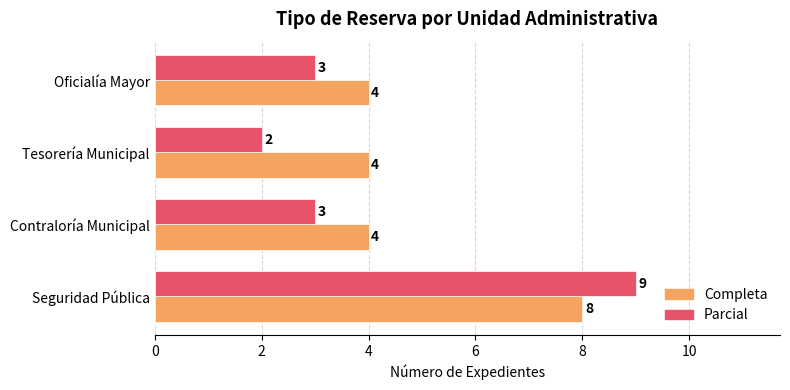

Which series has the largest total across all categories?

Completa